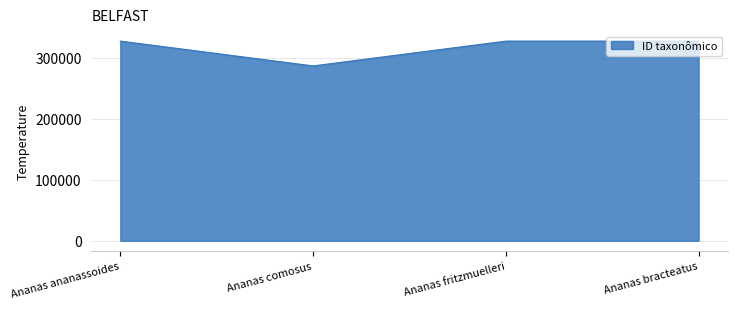

True or false: there are more than 2 points higher than both neighbors.

False